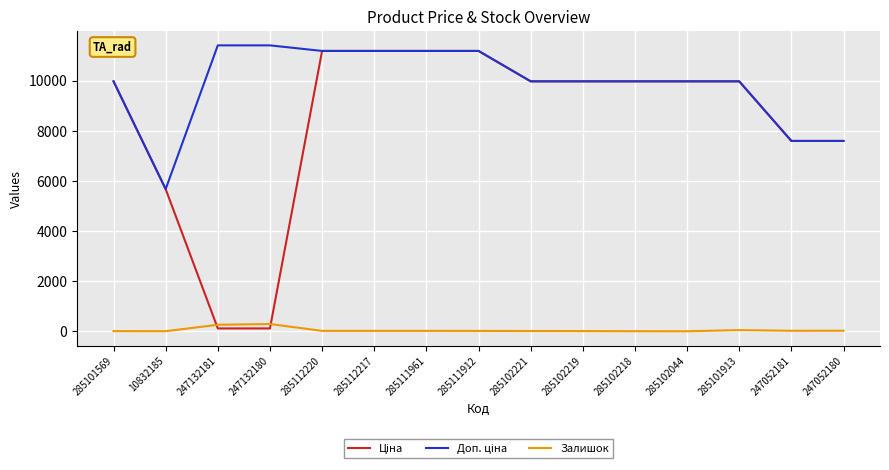

The Залишок series shows 20.0 at 247052181. True or false?

True